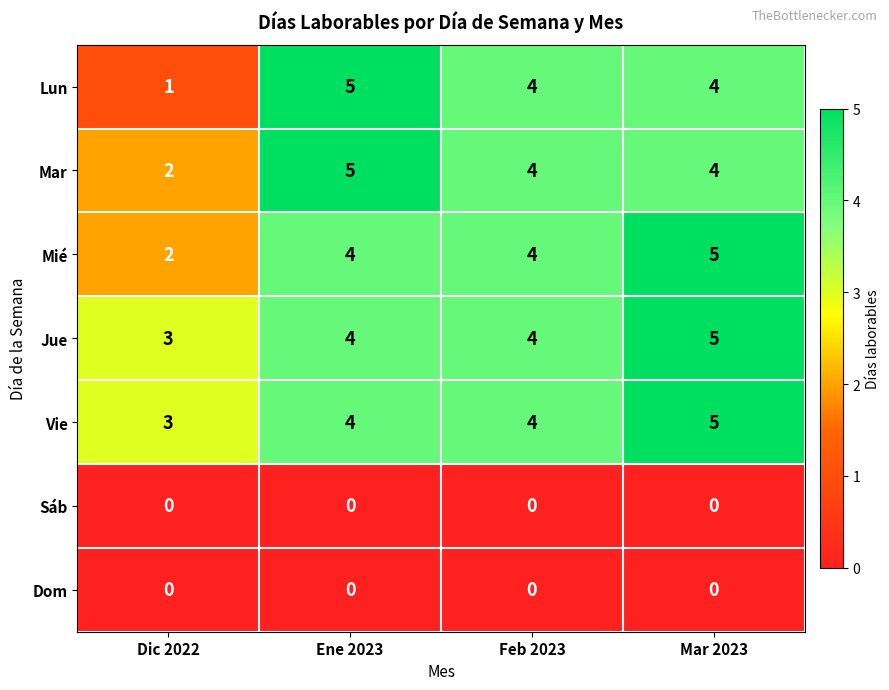

Is it true that Lun equals 4 at Mar 2023?

True